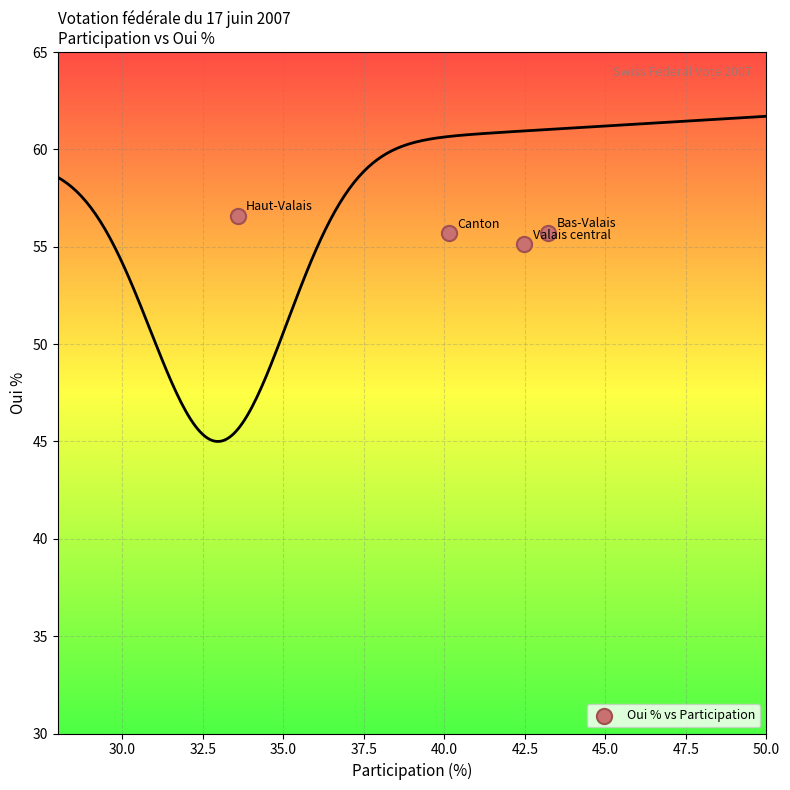

What is the average Y value?

55.8